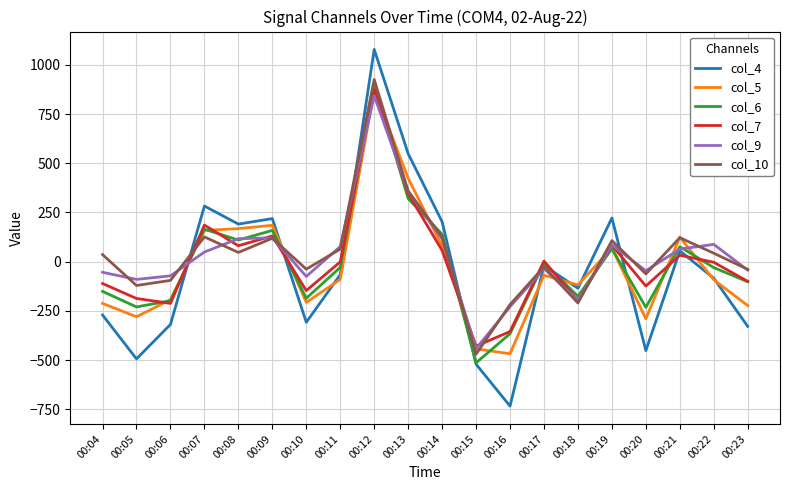

Which series has the largest range (max minus min)?

col_4